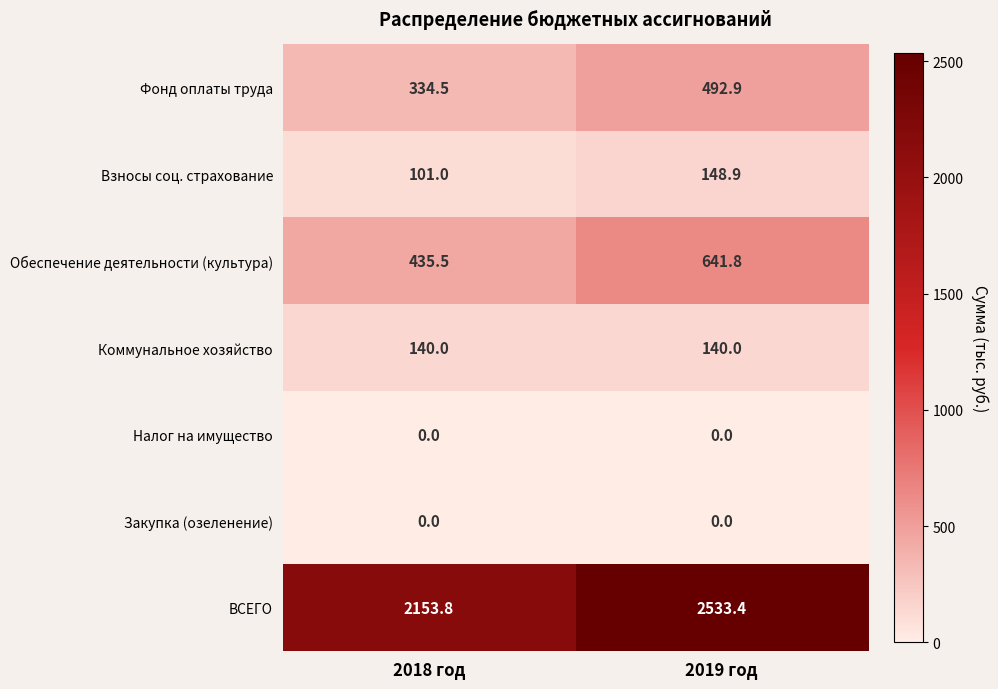

At which category is the sum across all series the highest?

2019 год